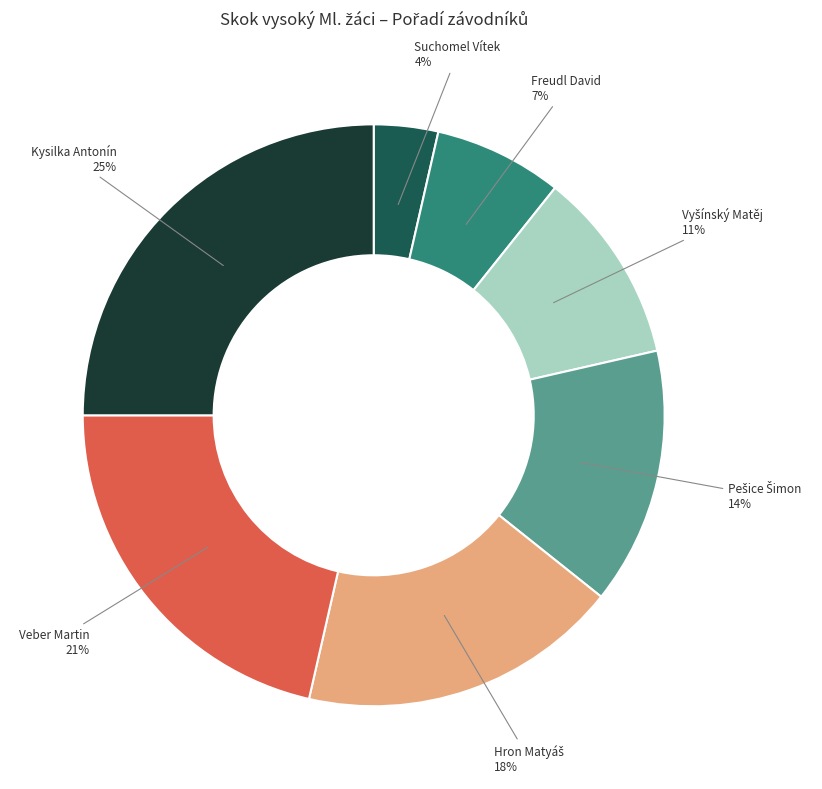

To the nearest percent, what is the average slice percentage?

14%